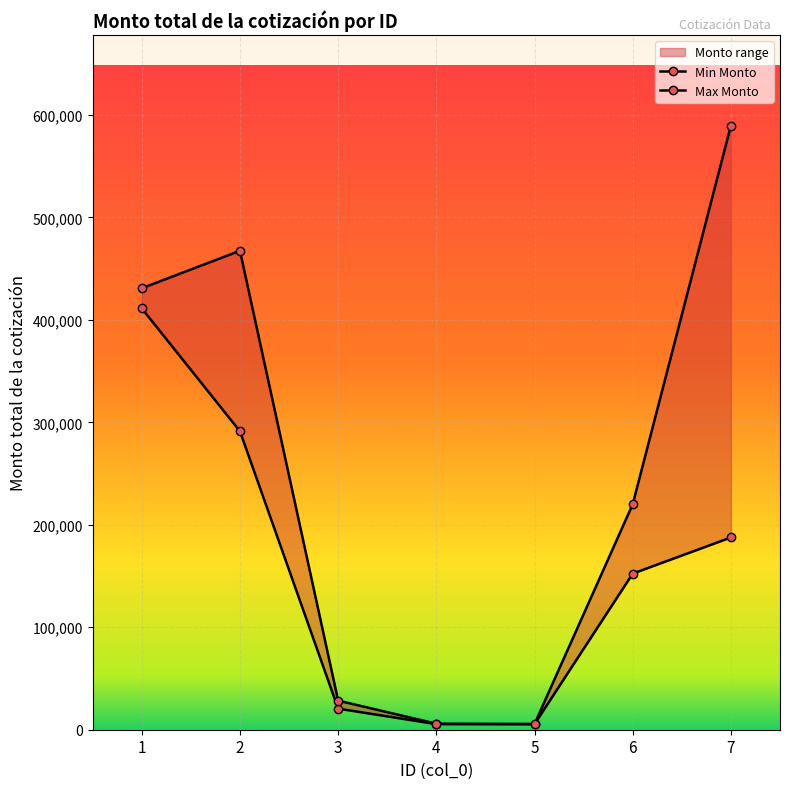

What are all the series names shown in the legend?

Min Monto, Max Monto